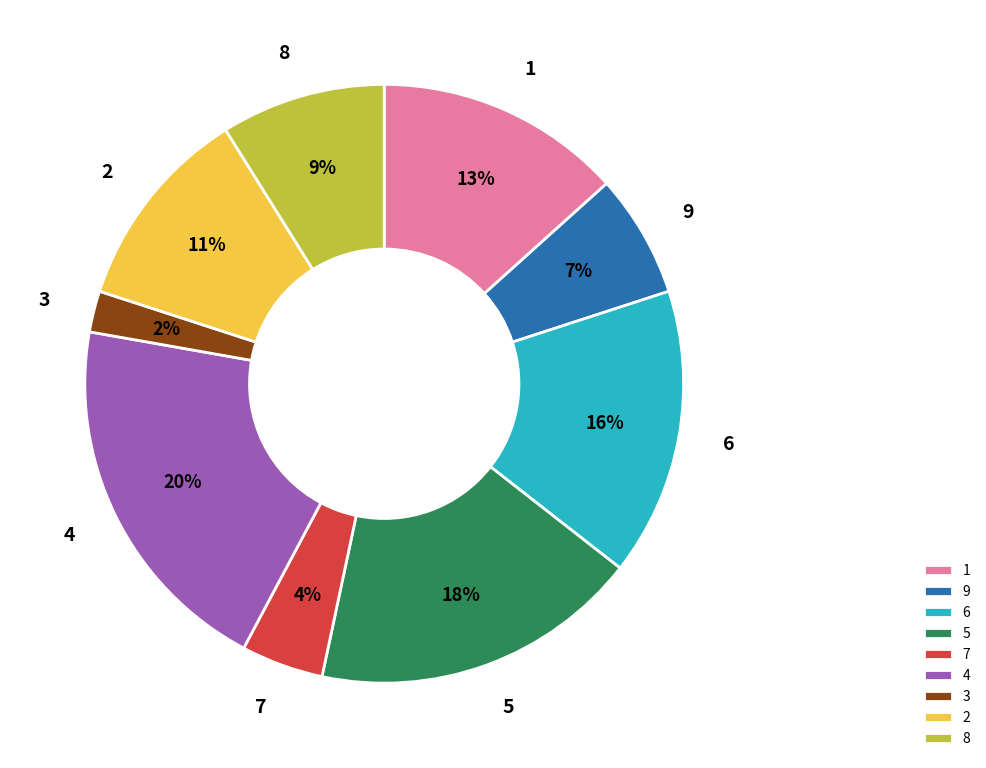

The 7 slice represents 4% of the pie. True or false?

True